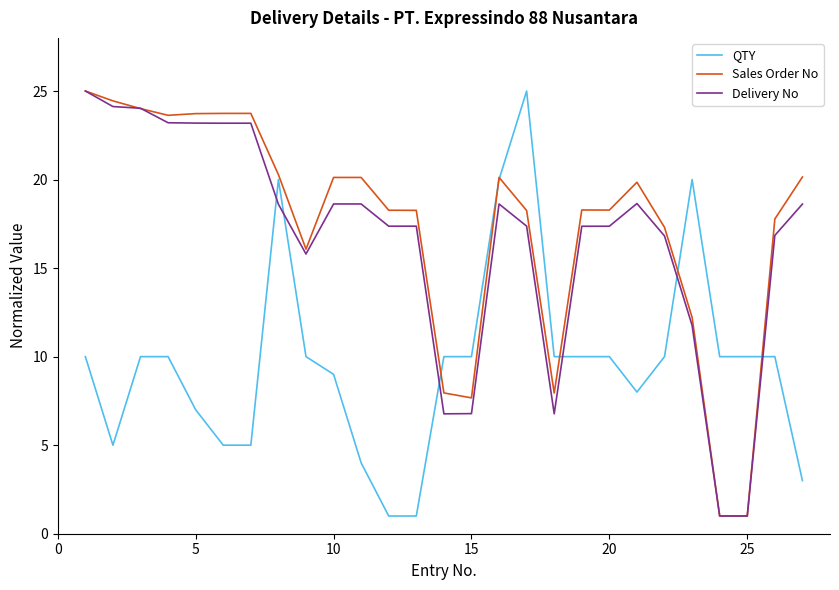

What is the lowest value of the QTY series?

1.0